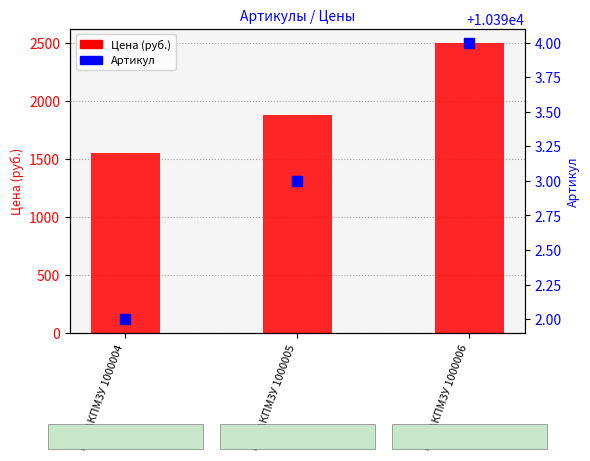

At which category is the sum across all series the highest?

Вал АКПМ3У 1000006